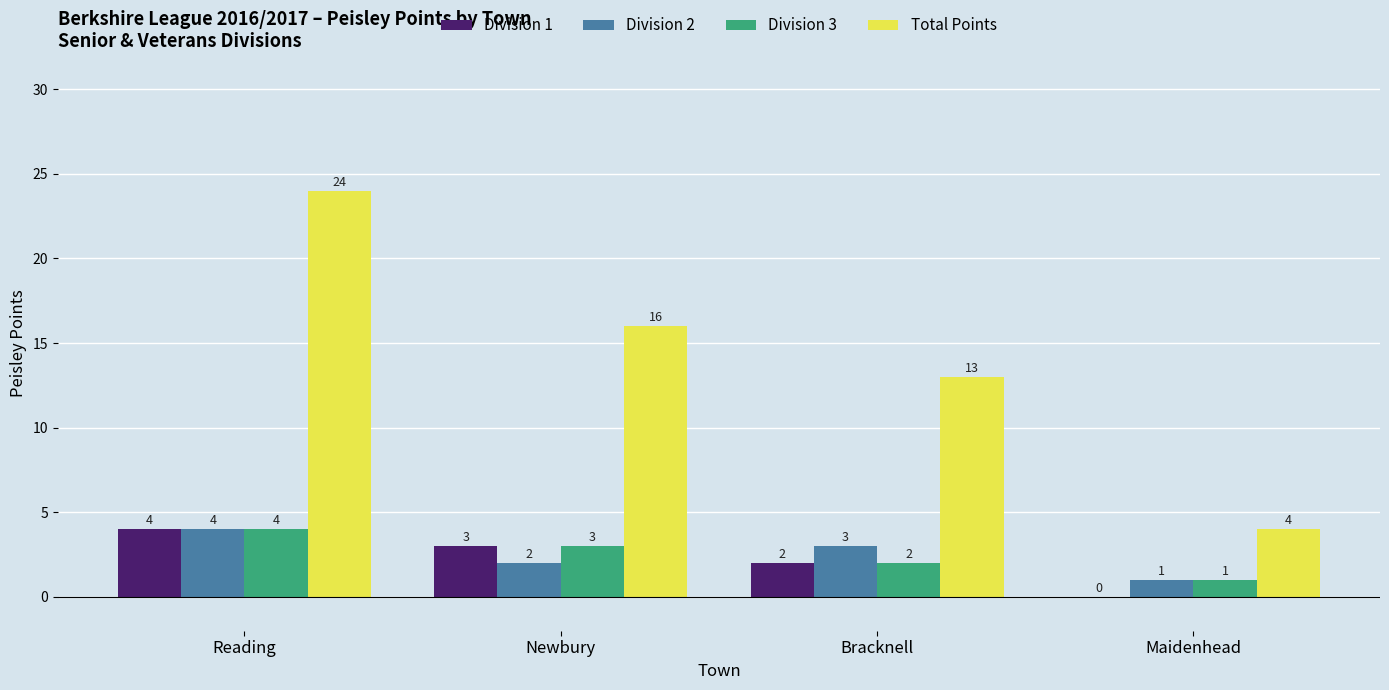

What are all the series names shown in the legend?

Division 1, Division 2, Division 3, Total Points